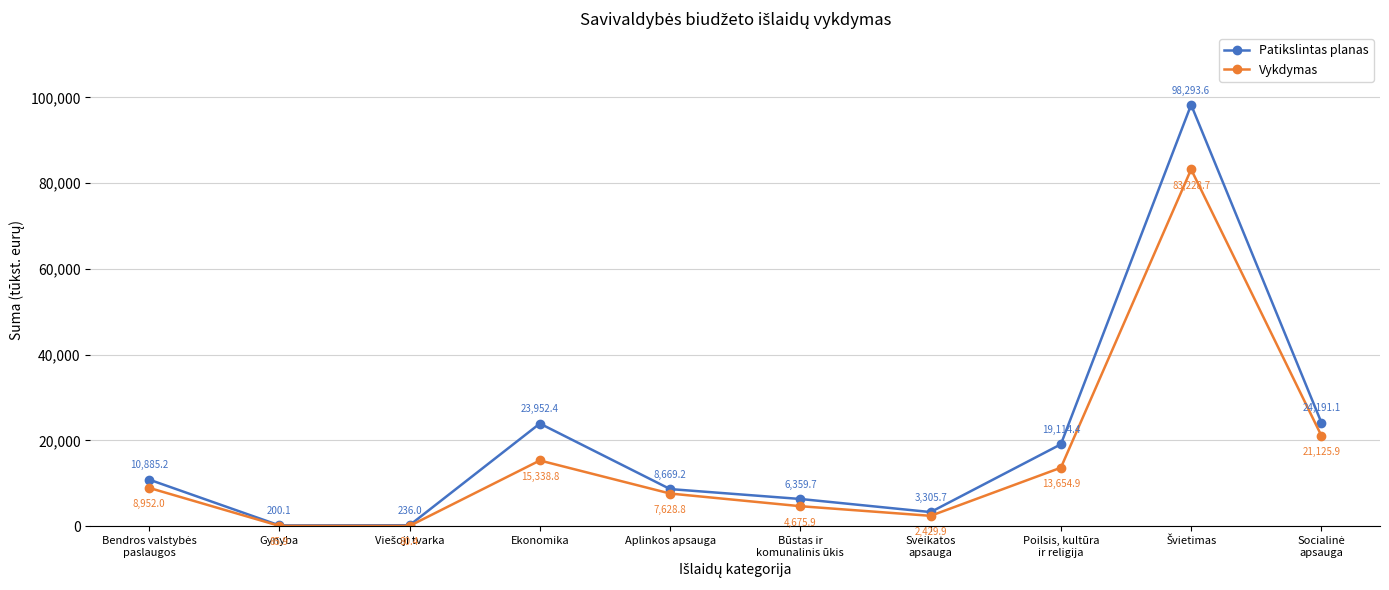

At how many categories does at least one series exceed 91369?

1